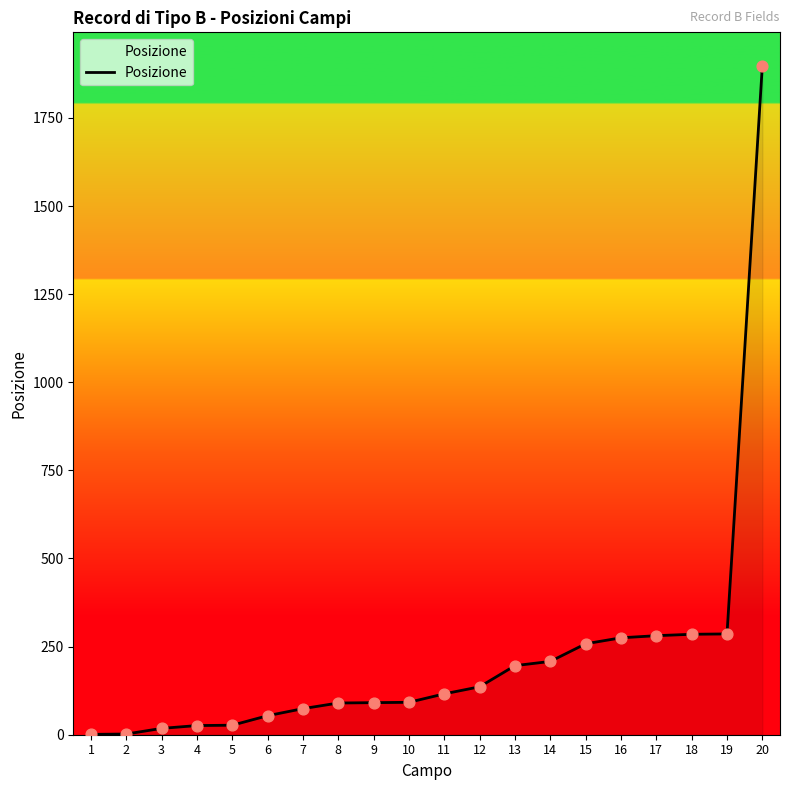

Which has a higher value, 18 or 1?

18